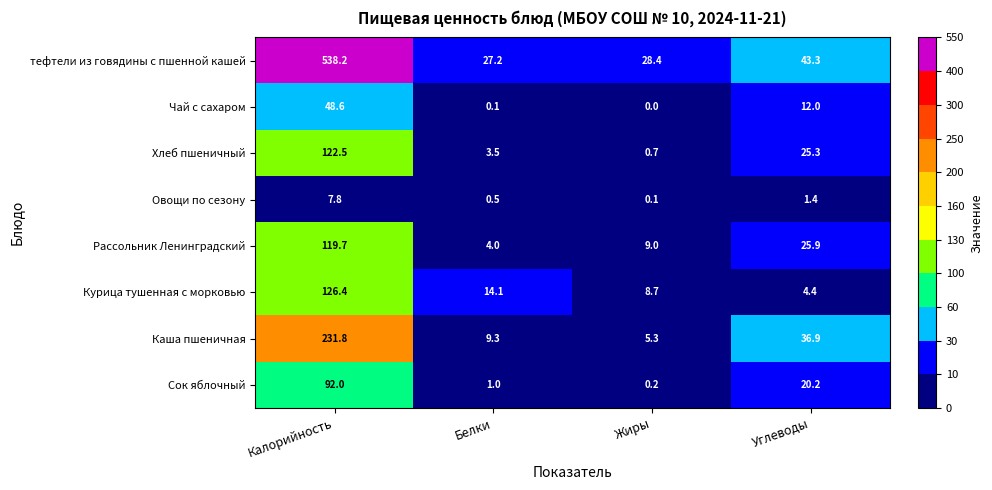

What is the average value of the Сок яблочный series?

28.4